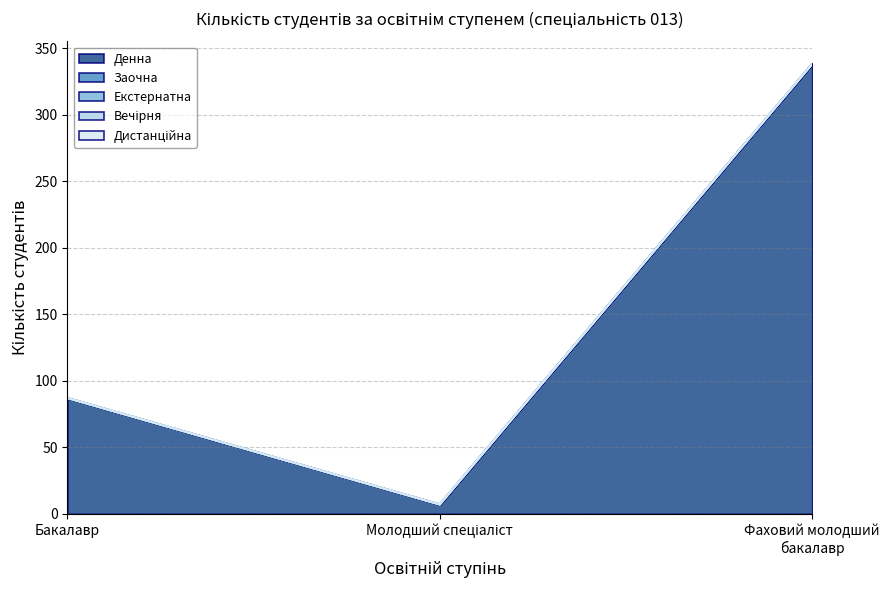

Does the chart have visible grid lines?

Yes